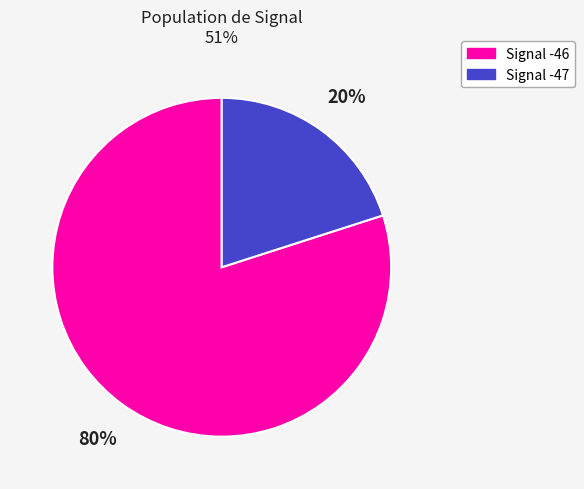

To the nearest percent, what is the average slice percentage?

50%